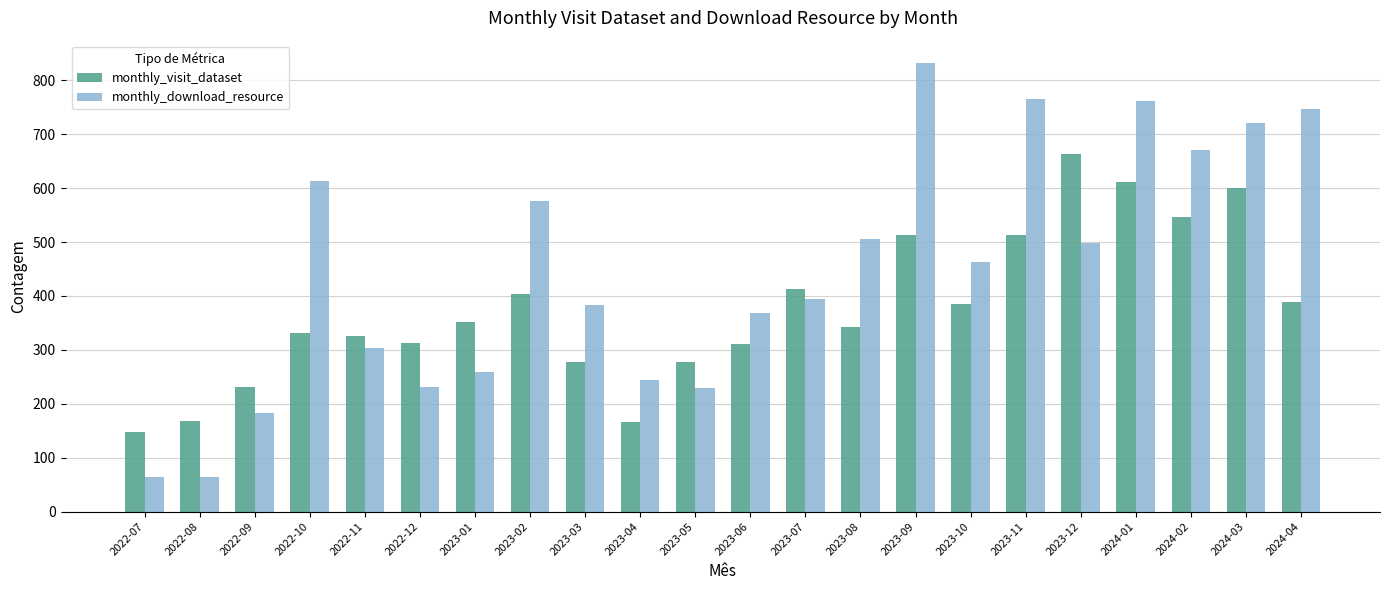

What is the difference between the maximum and minimum values in the monthly_visit_dataset series?

516